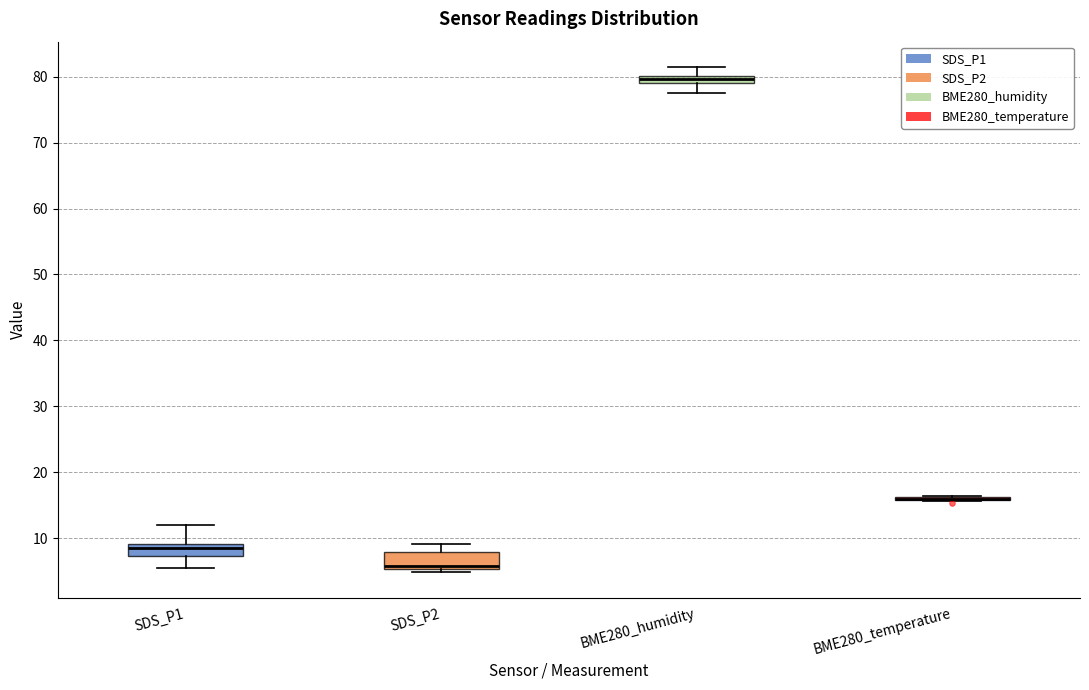

Where does the lower whisker of the box for BME280_humidity end on the y-axis? The values are not printed on the chart, so give them approximately, as read against the axis.

78